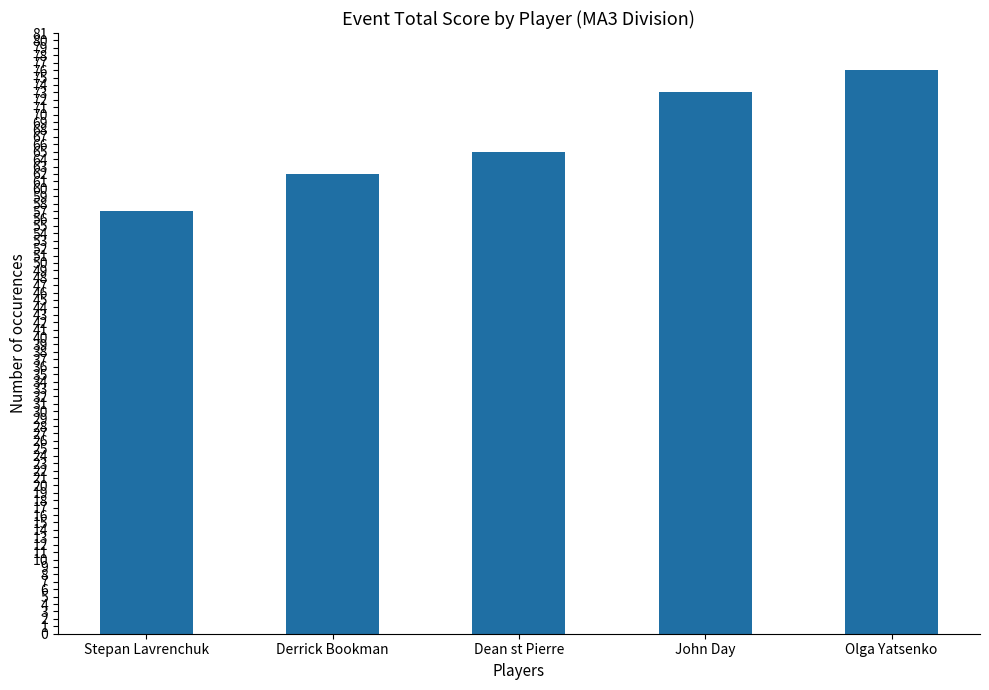

What is the maximum value shown in the chart?

76